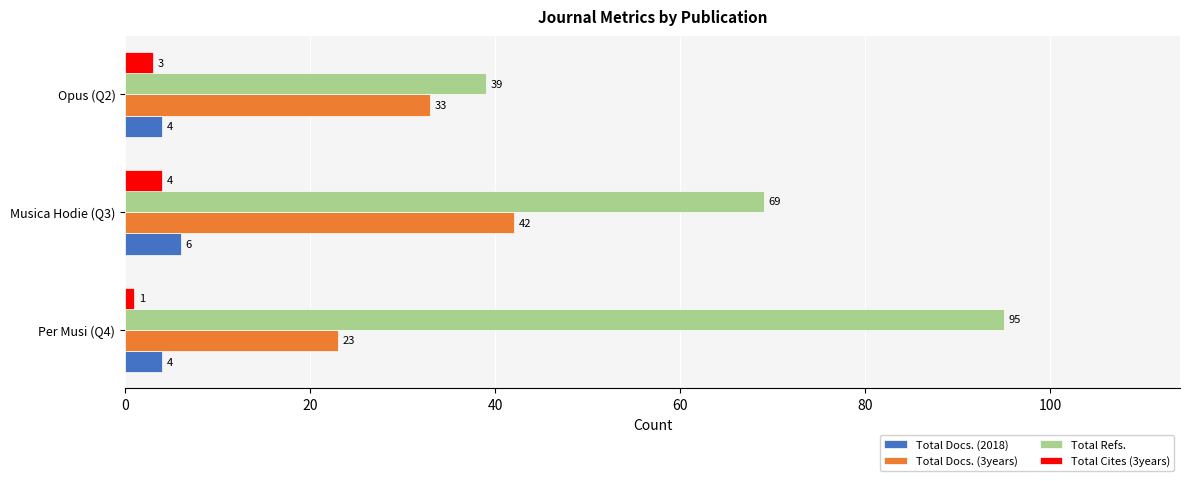

List the series in order of their peak value, highest first.

Total Refs., Total Docs. (3years), Total Docs. (2018), Total Cites (3years)